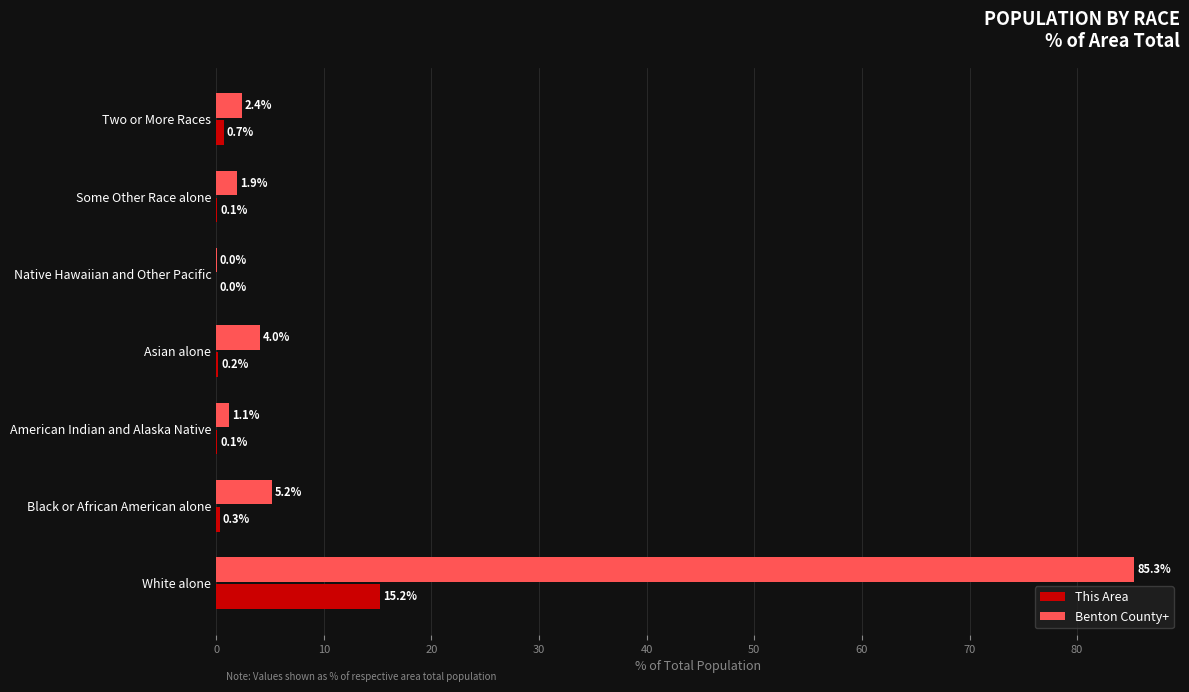

What is the average value of the This Area series?

2.4